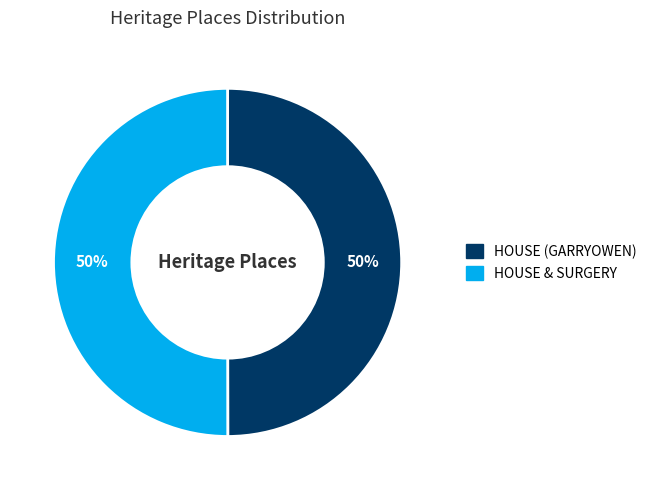

How many segments does this pie chart have?

2